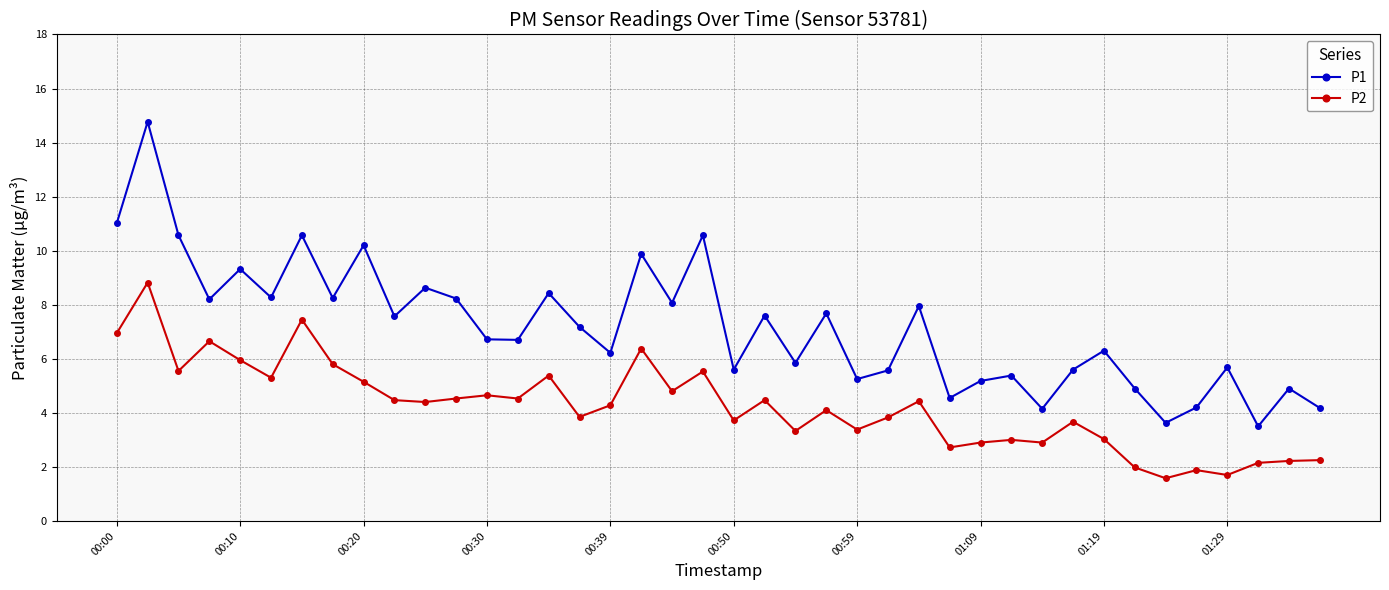

Which series has the widest spread of values?

P1